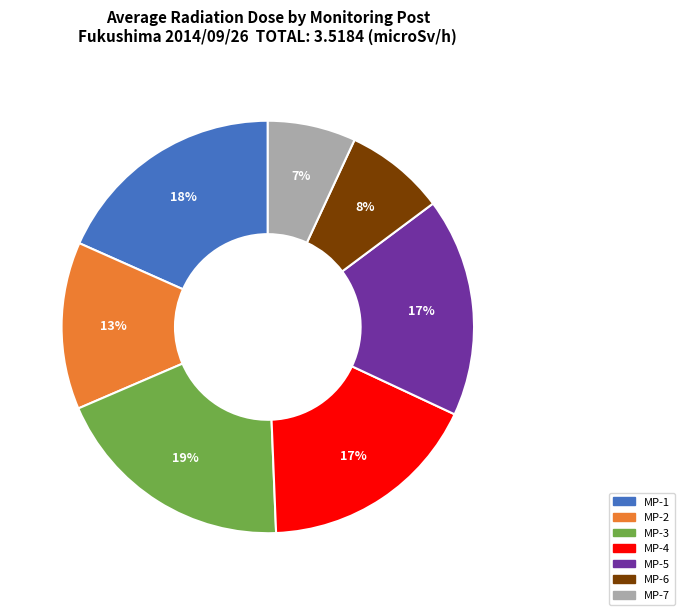

Which slice is the smallest?

MP-7